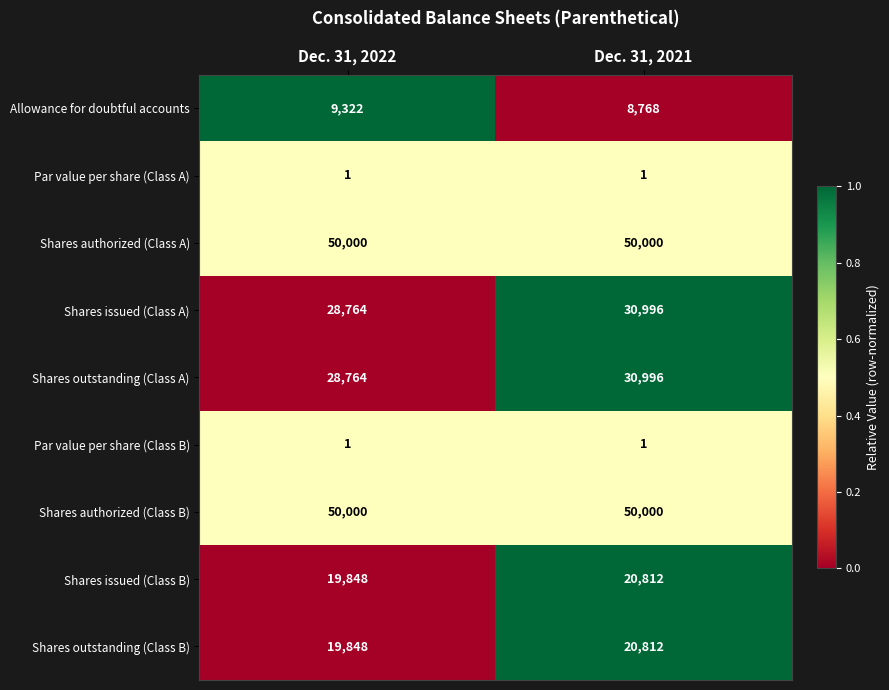

What is the difference between the highest and lowest values at Dec. 31, 2021?

49999